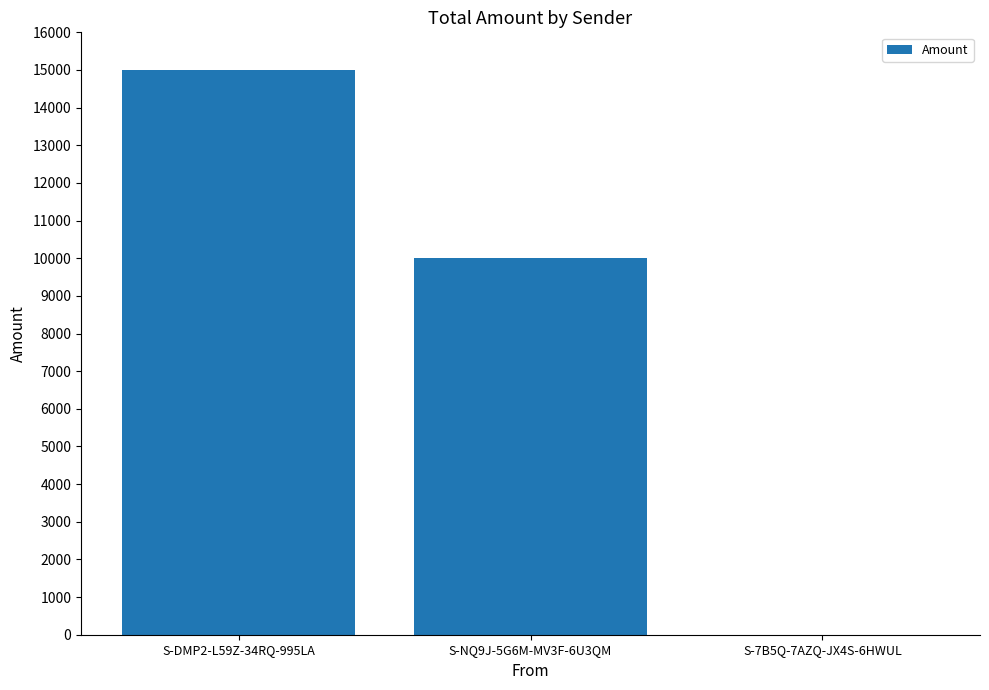

How many categories are shown in the chart?

3